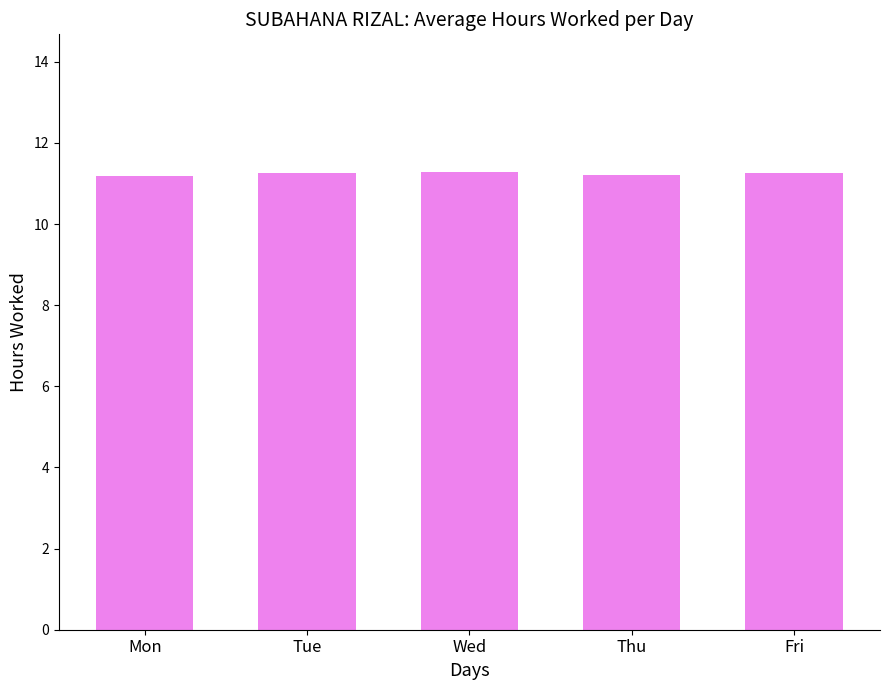

What is the smallest value displayed?

11.2